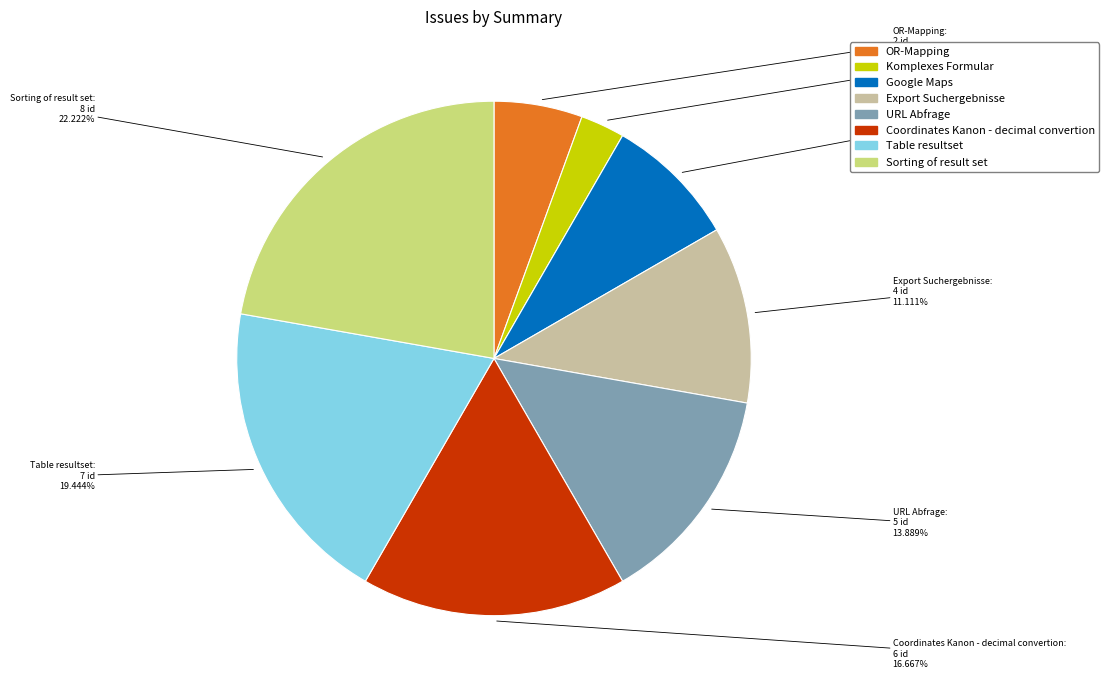

Does any single category account for the majority?

No